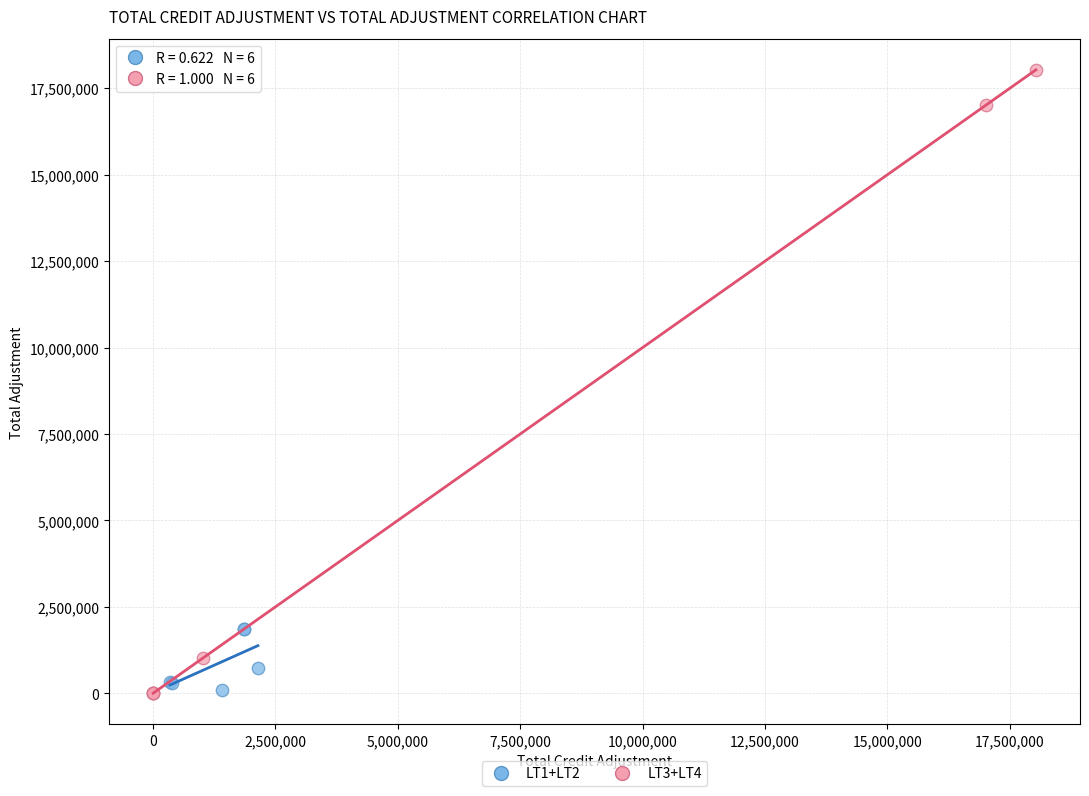

Which series has the widest spread of Y values?

LT3+LT4